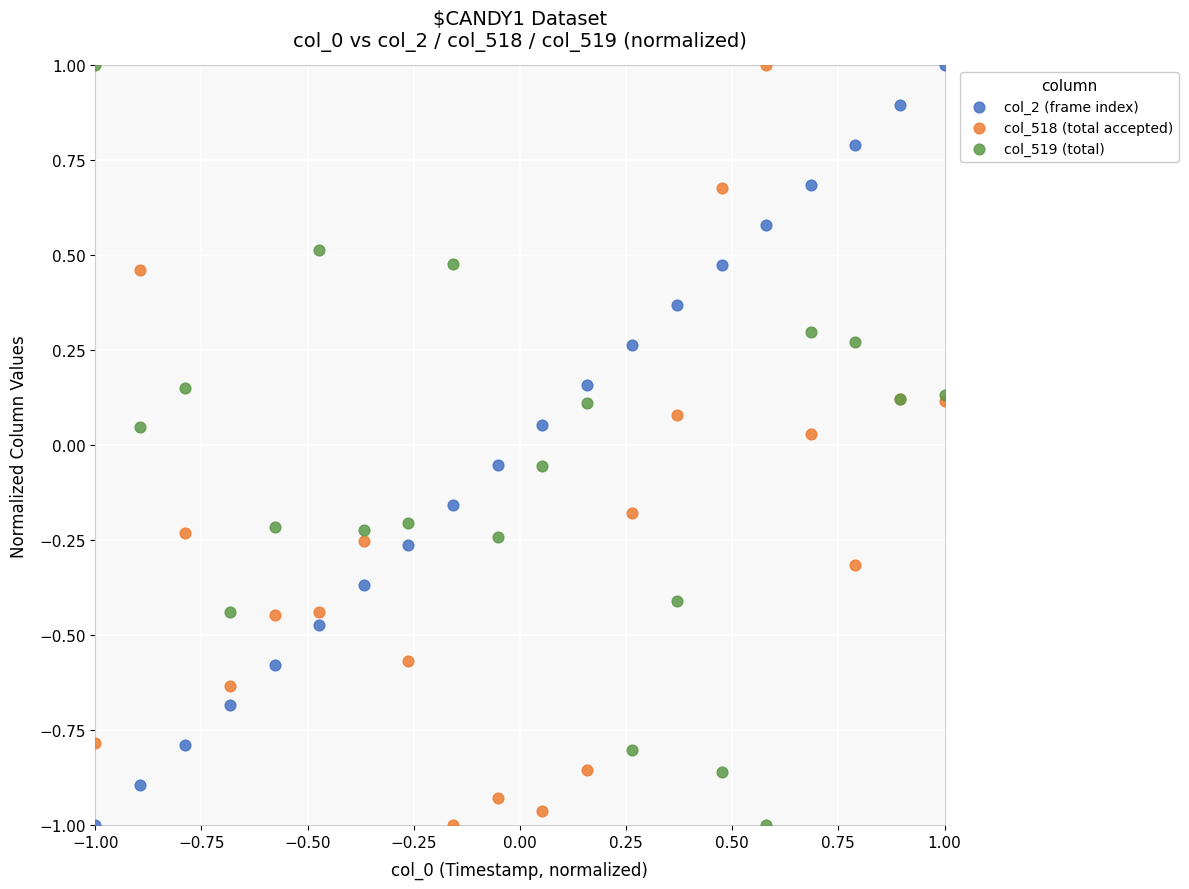

What is the X range (max minus min) for the scatter plot?

2.0